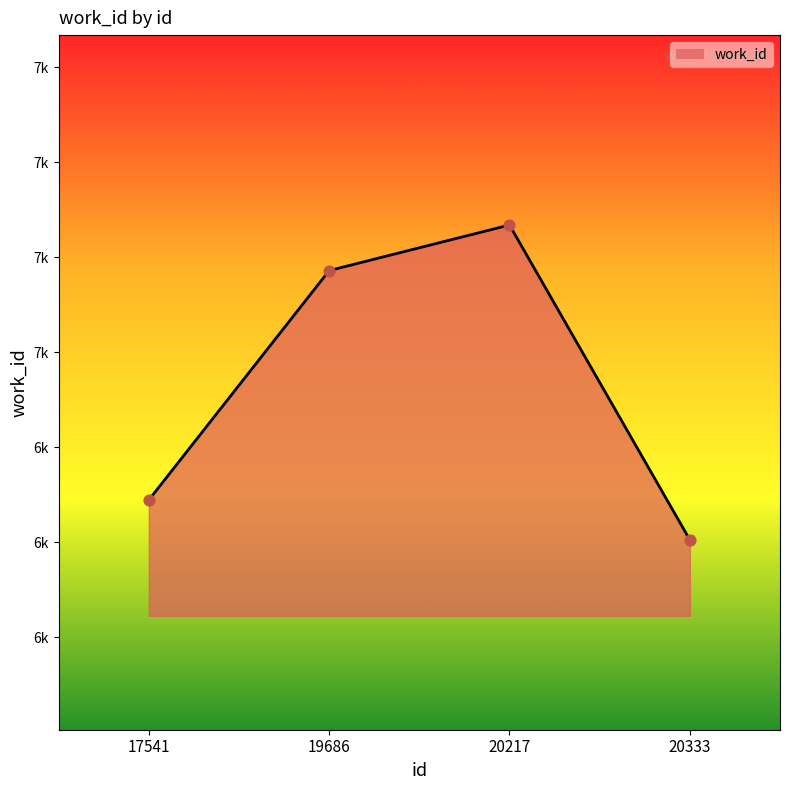

Between 19686 and 17541, which is larger?

19686